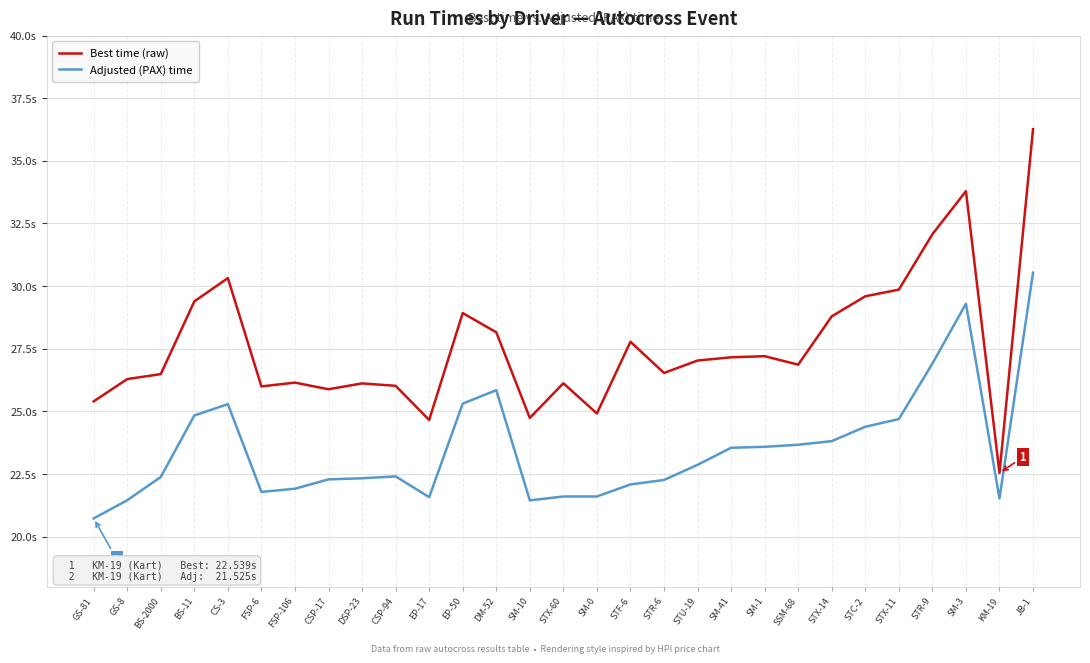

What is the sum of the Adjusted (PAX) time values at FSP-6 and SSM-68?

45.5